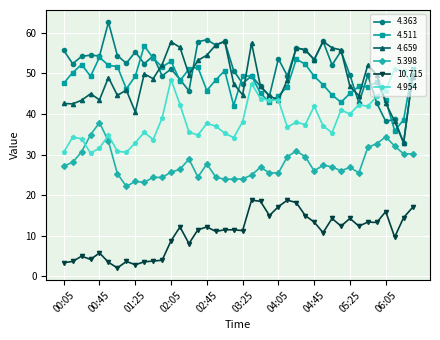

What is the sum of all 10.715 values?

426.9